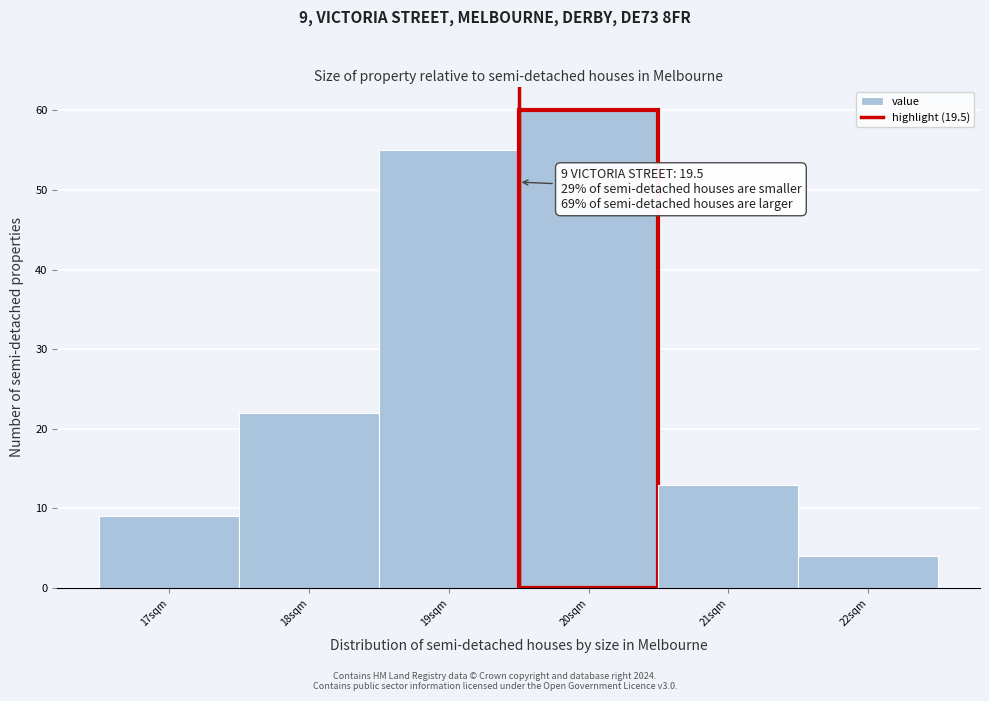

Over which range of the x-axis is the bar tallest?

19.5 to 20.5